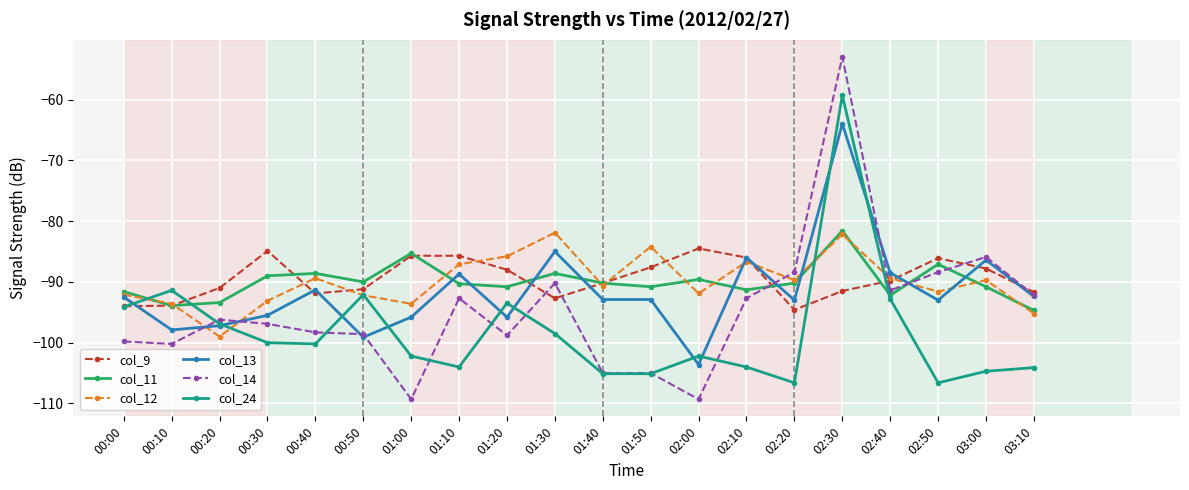

What is the value of the col_12 point at the 4th from the left?

-93.1